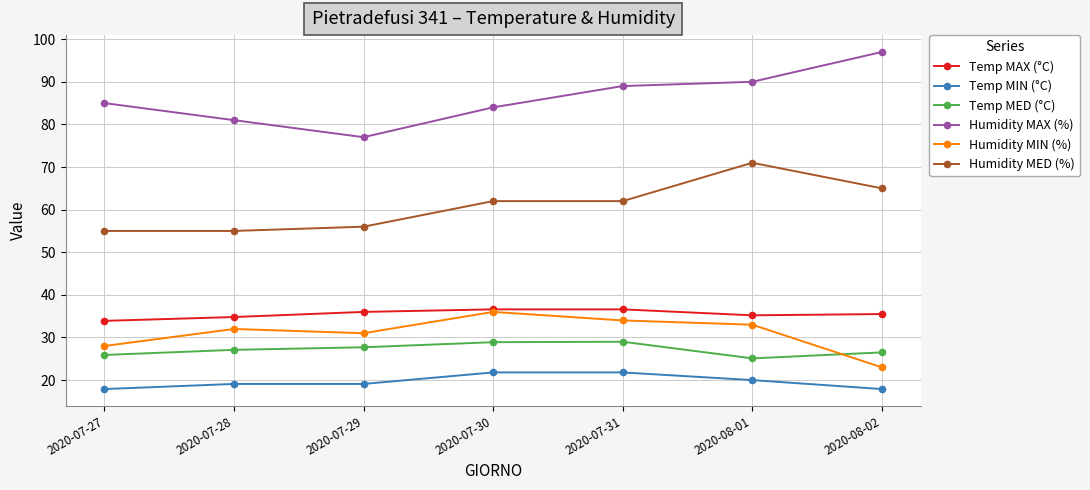

True or false: Temp MIN (°C) and Humidity MED (%) intersect in this chart.

False